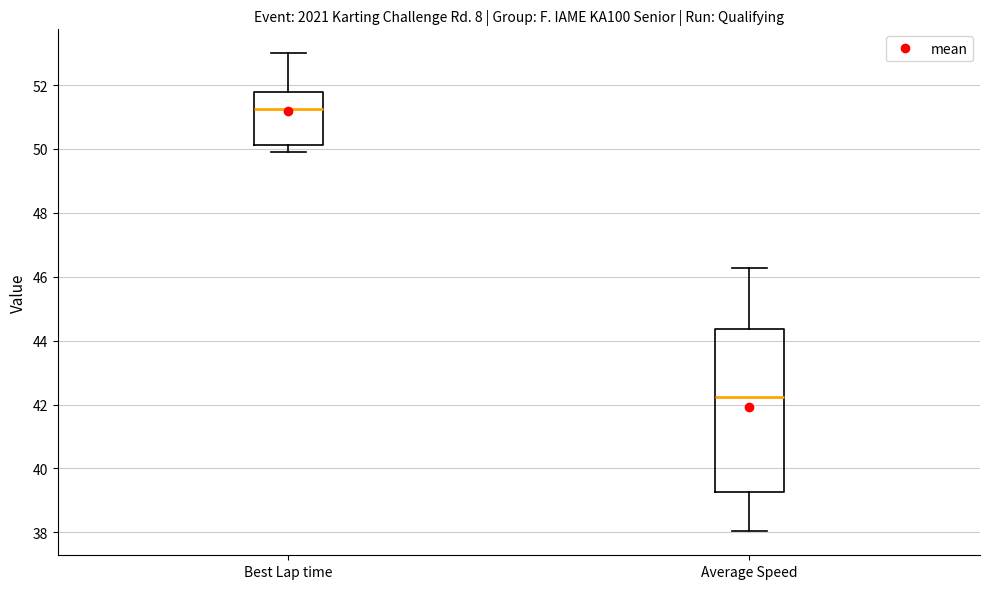

Which box's median line is the lowest?

Average Speed